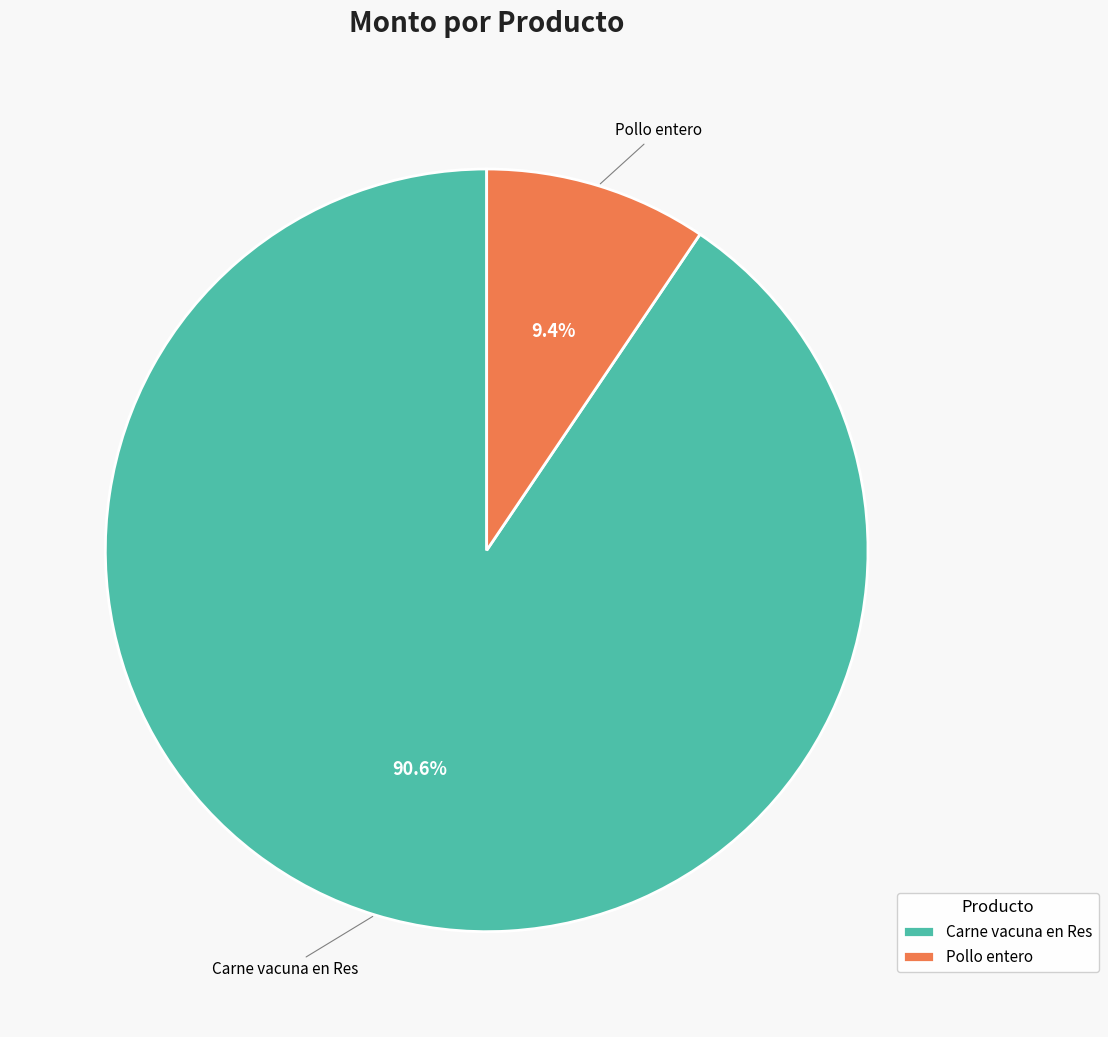

What portion of the pie excludes Carne vacuna en Res?

9.4%